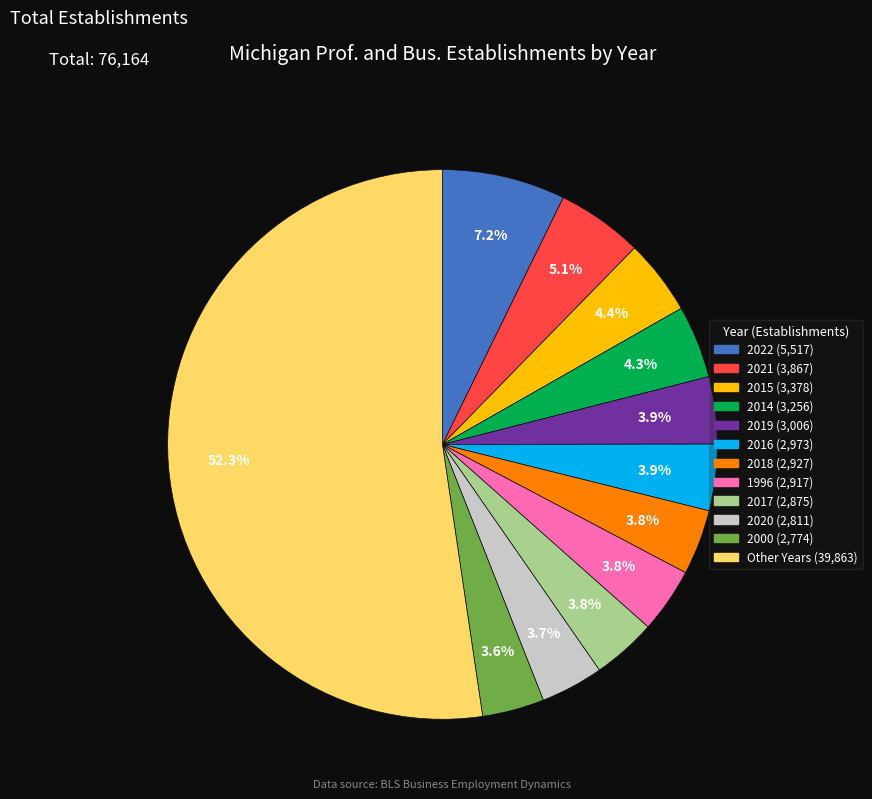

Count the number of slices in the pie.

12